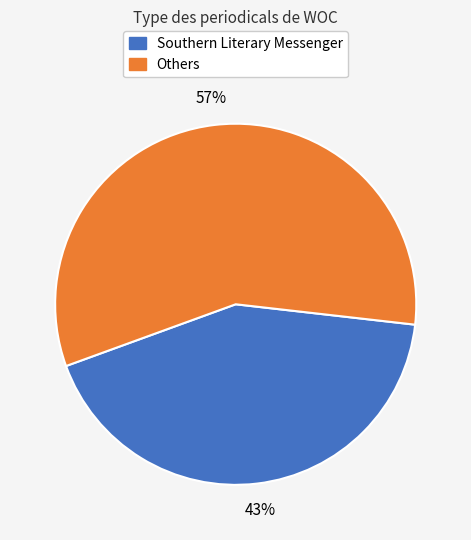

To the nearest percent, what portion does Southern Literary Messenger represent?

43%